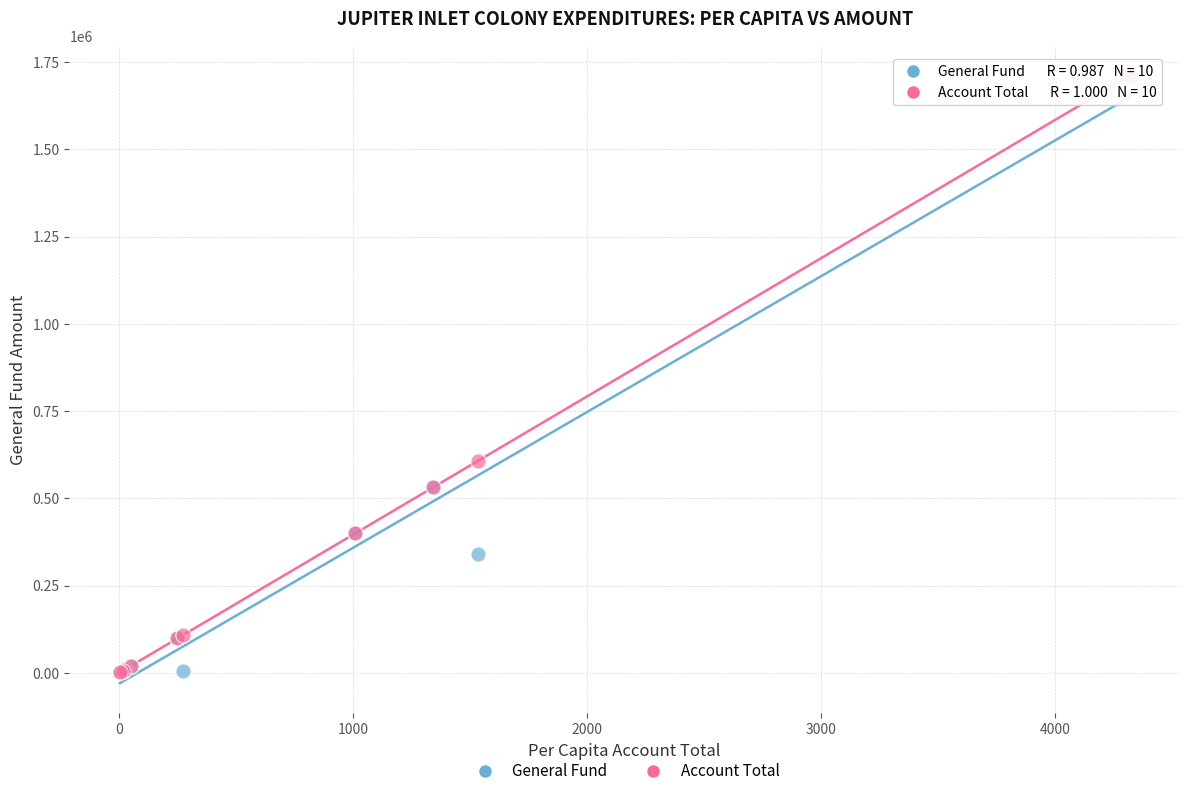

In the Account Total series, what Y value is closest to 855944?

608471